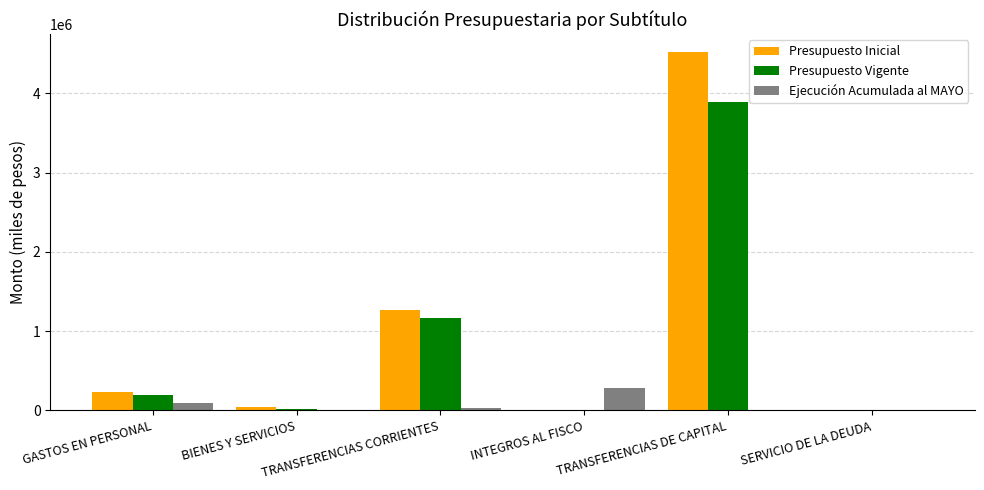

What is the maximum value for Presupuesto Vigente?

3893527